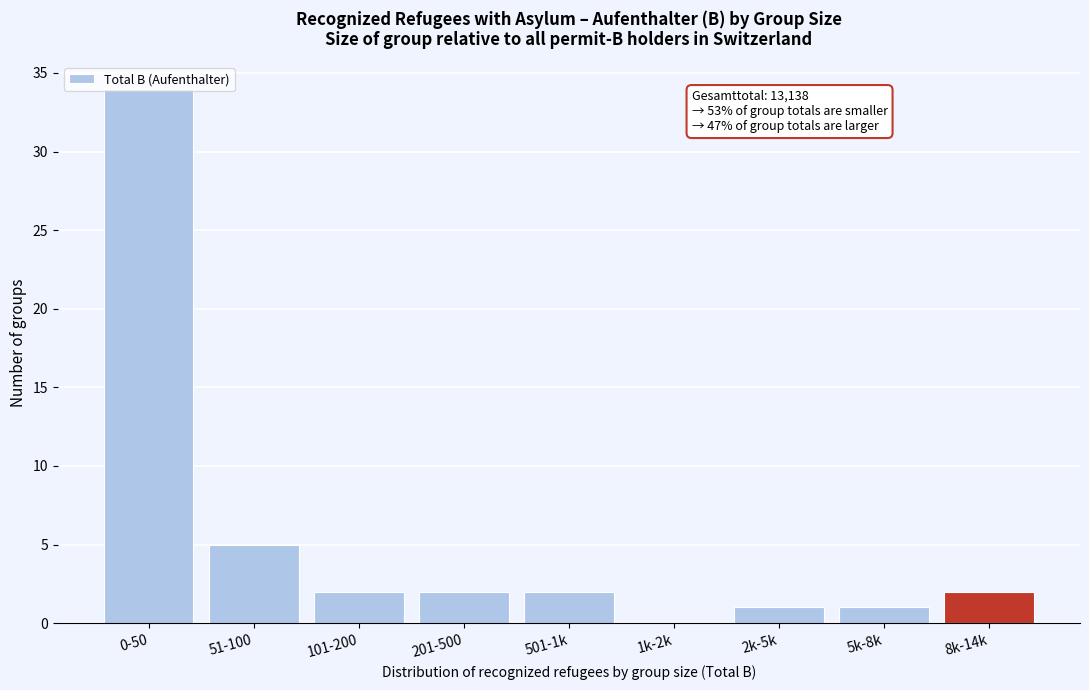

At which label is the value closest to 17?

51-100